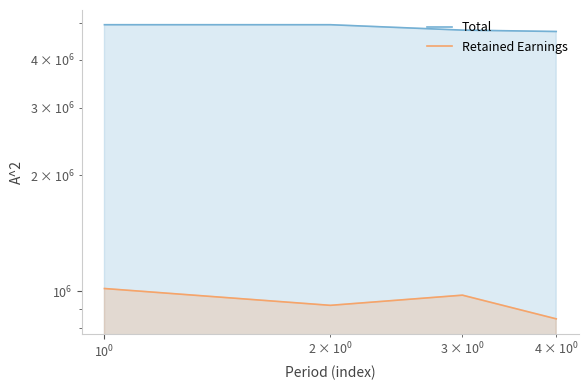

What is the difference between the maximum and minimum values in the Total series?

196680